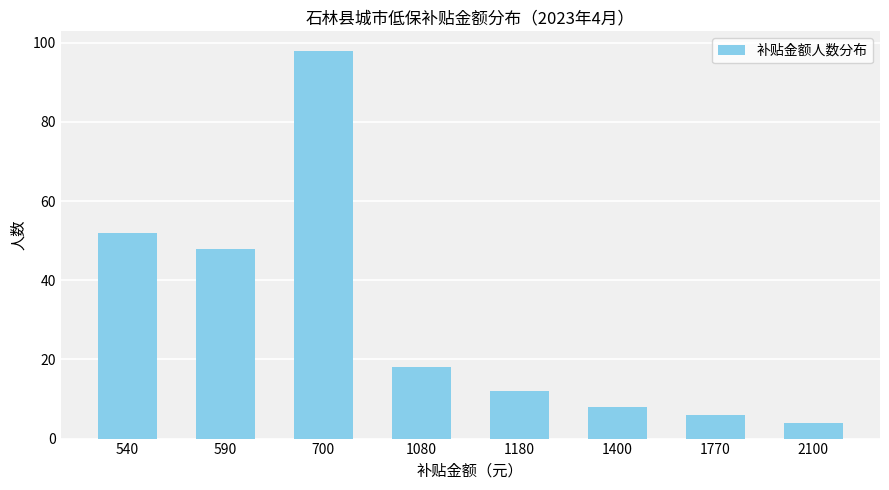

List the labels in order of value, smallest first.

2100, 1770, 1400, 1180, 1080, 590, 540, 700